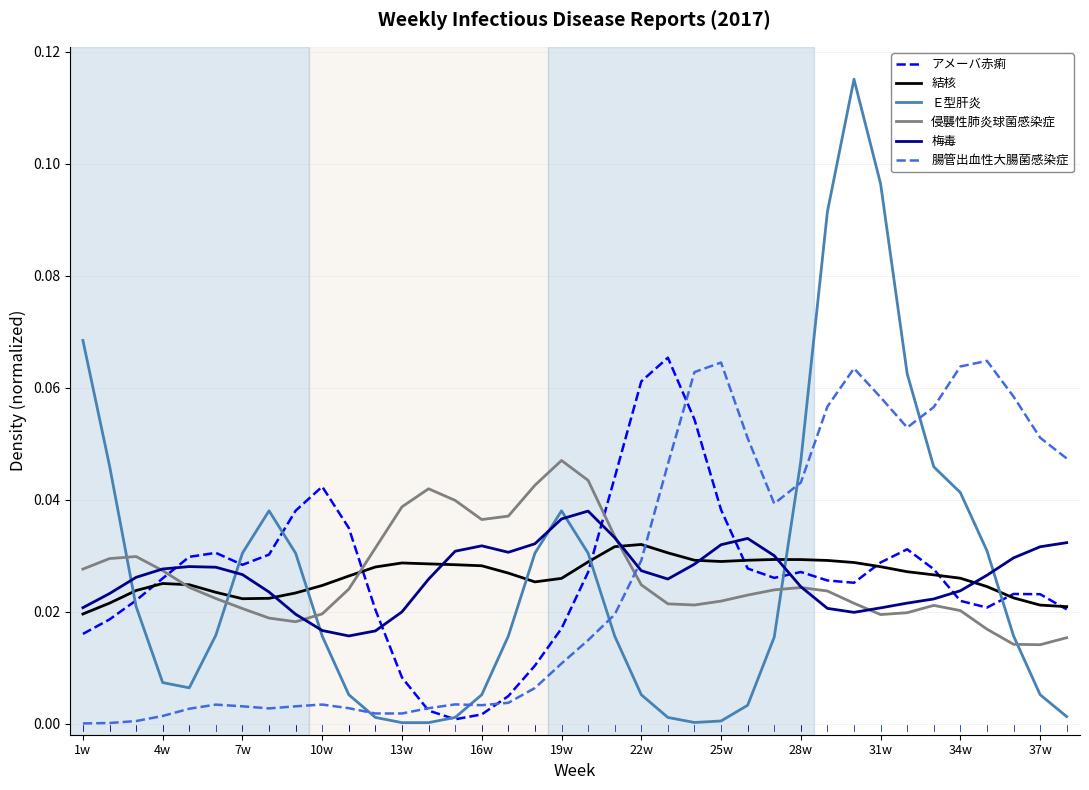

Which series has the largest range (max minus min)?

Ｅ型肝炎